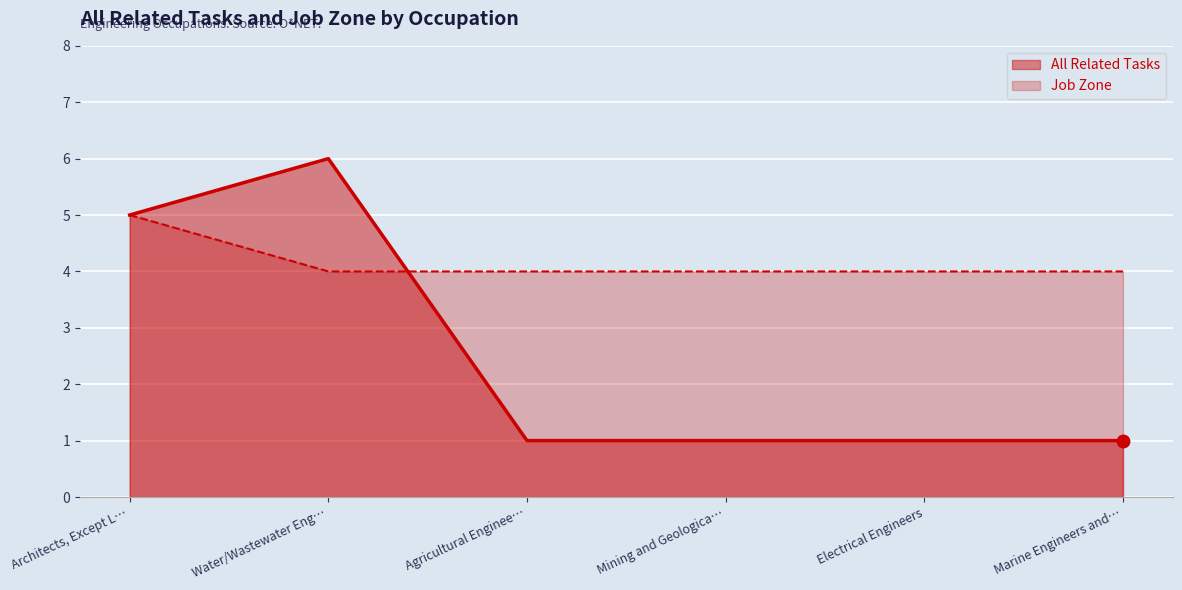

At how many categories does at least one series exceed 3?

6